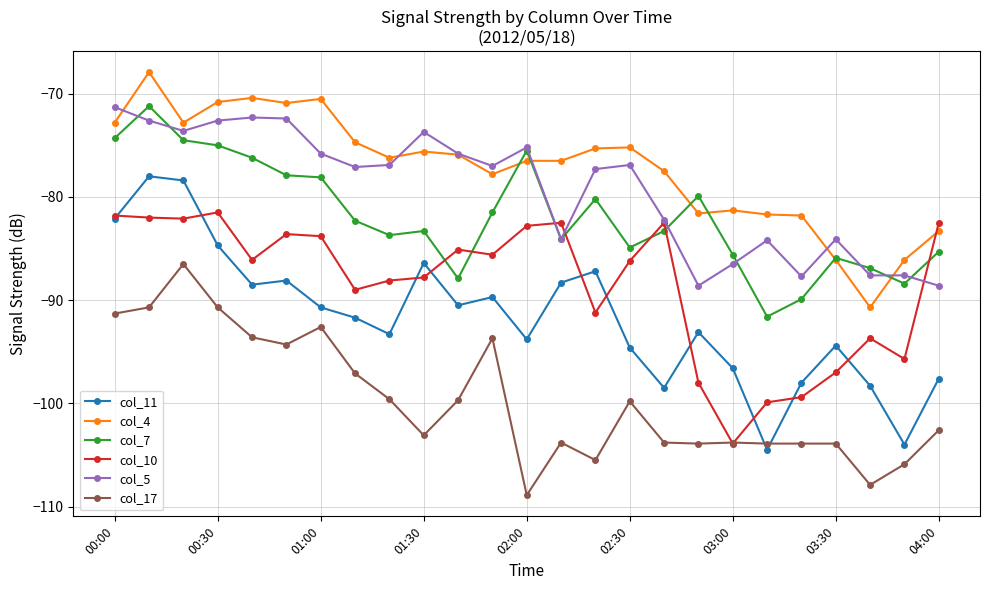

What are all the series names shown in the legend?

col_11, col_4, col_7, col_10, col_5, col_17